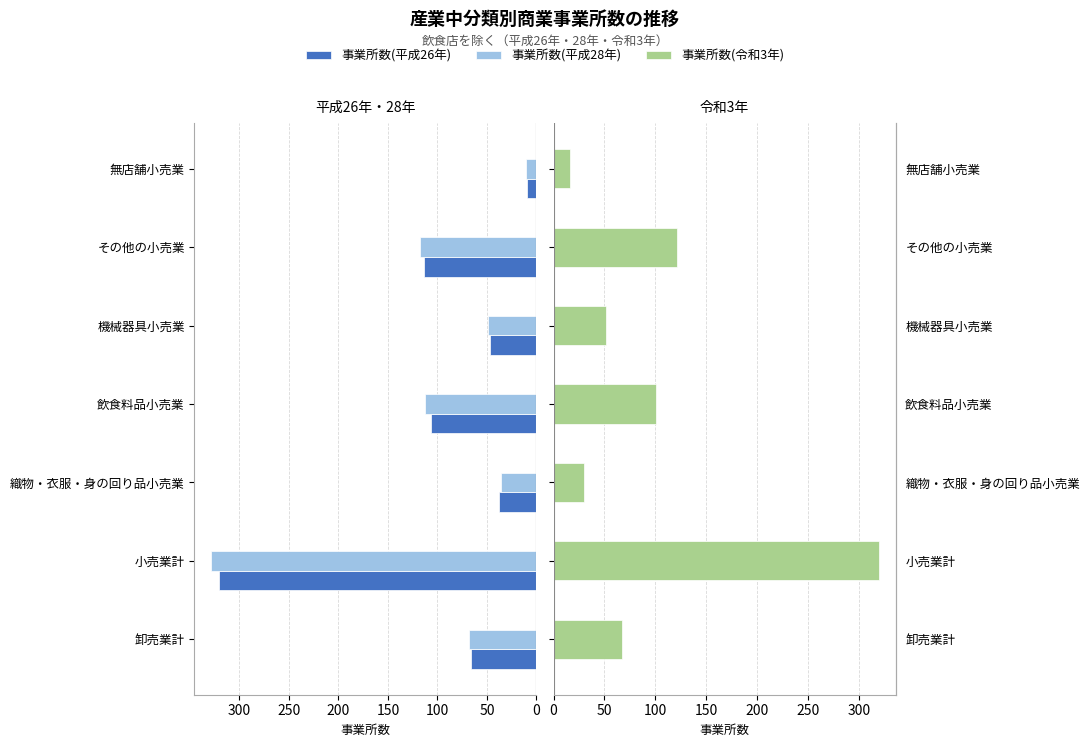

List the series in order of their peak value, lowest first.

事業所数(令和3年), 事業所数(平成26年), 事業所数(平成28年)